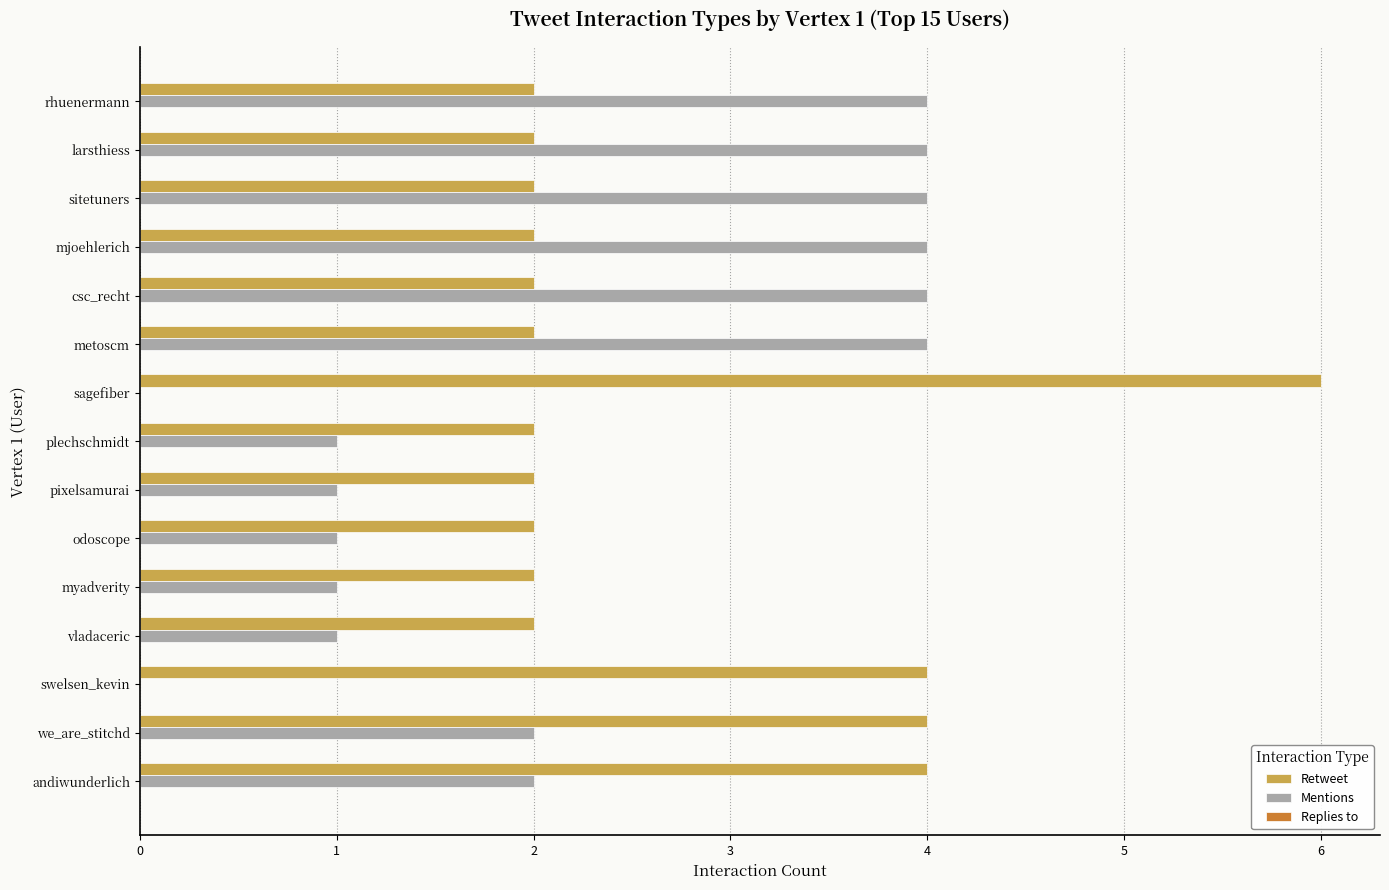

What is the sum of the Retweet values at sitetuners and myadverity?

4